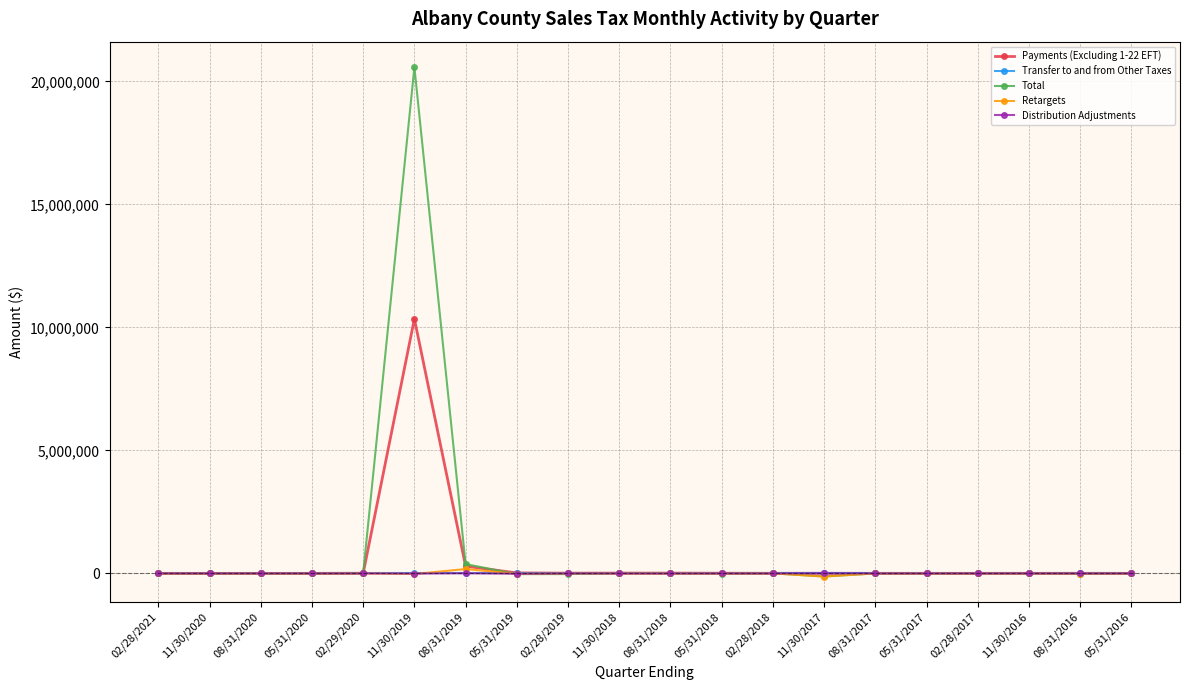

What is the label of the 11th point from the right?

11/30/2018